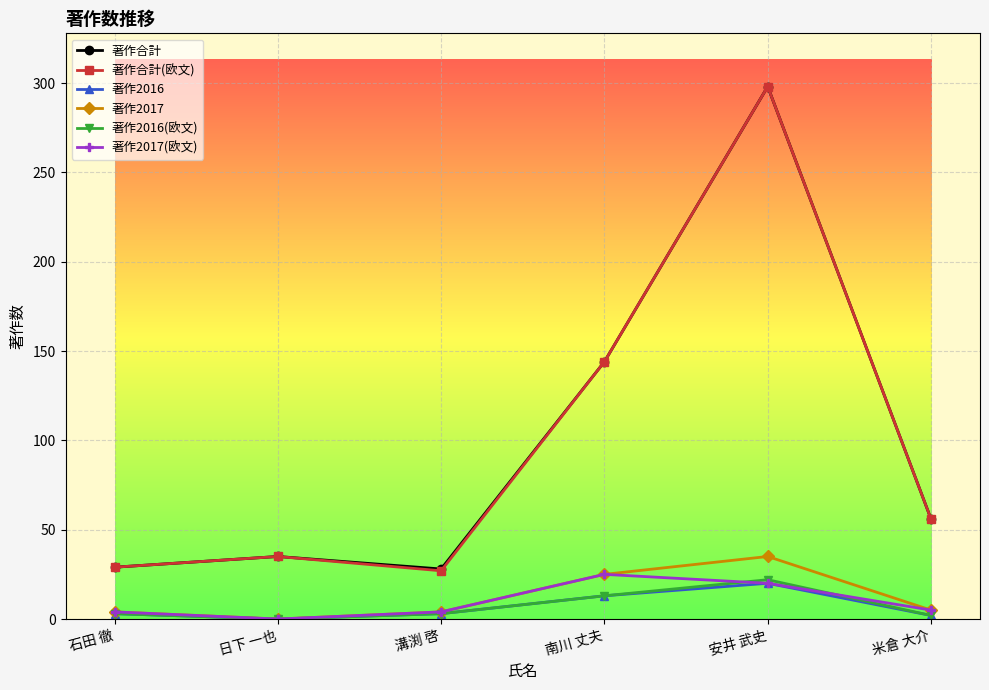

What position from the left is 溝渕 啓?

3